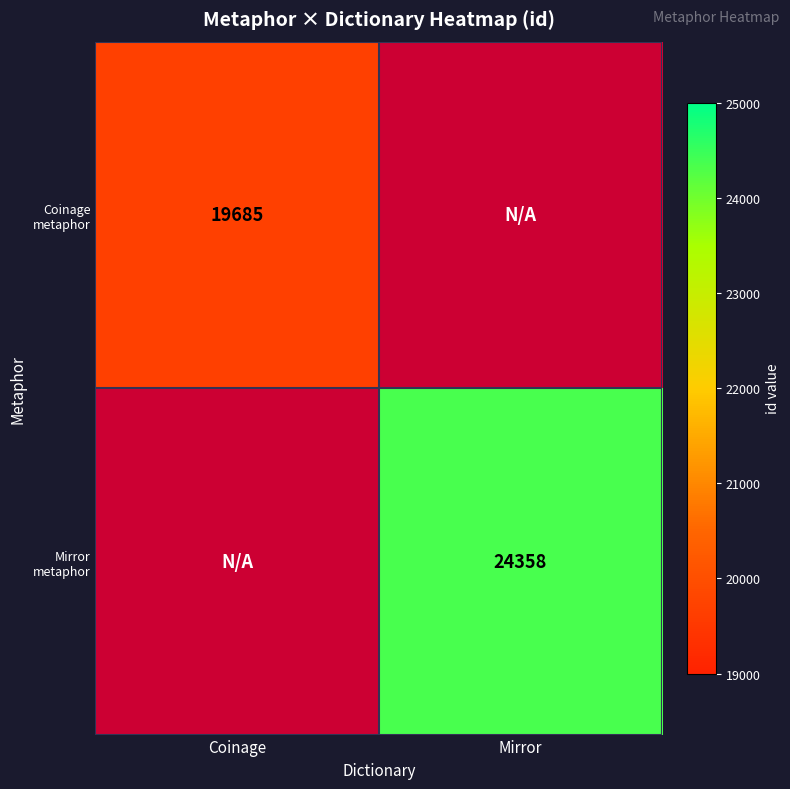

Is it true that Coinage metaphor equals 19685 at Coinage?

True